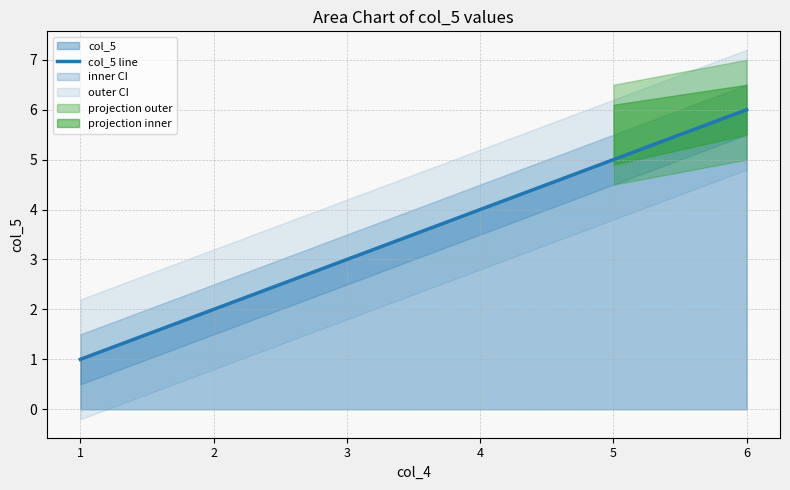

What is the value of the 5th point from the left?

5